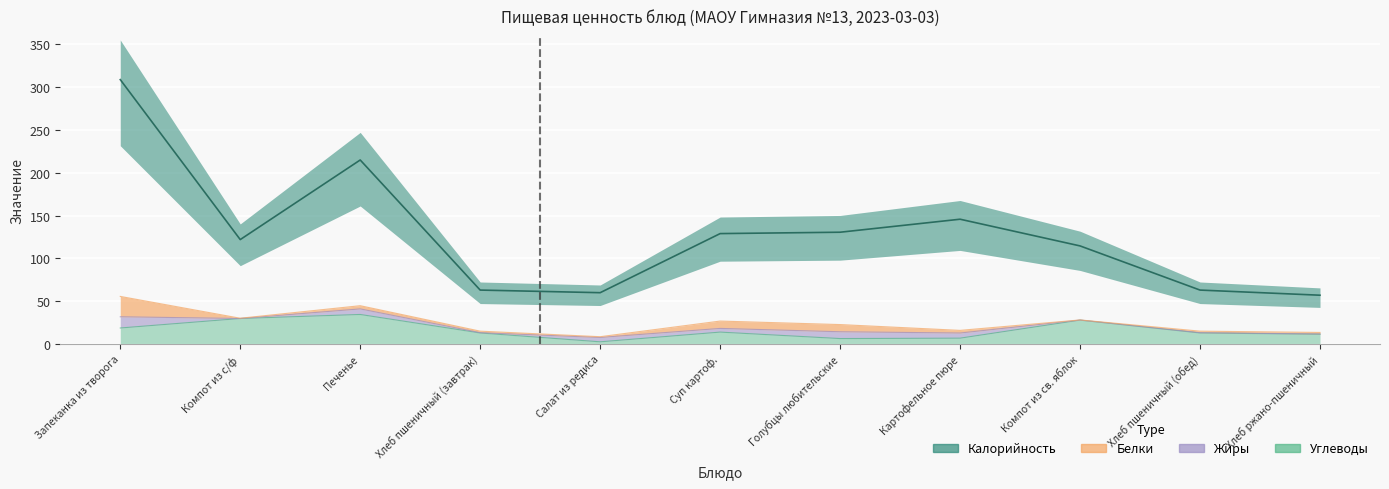

Rank the categories by Углеводы value from highest to lowest.

Печенье, Компот из с/ф, Компот из св. яблок, Запеканка из творога, Суп картоф., Хлеб пшеничный (завтрак), Хлеб пшеничный (обед), Хлеб ржано-пшеничный, Картофельное пюре, Голубцы любительские, Салат из редиса